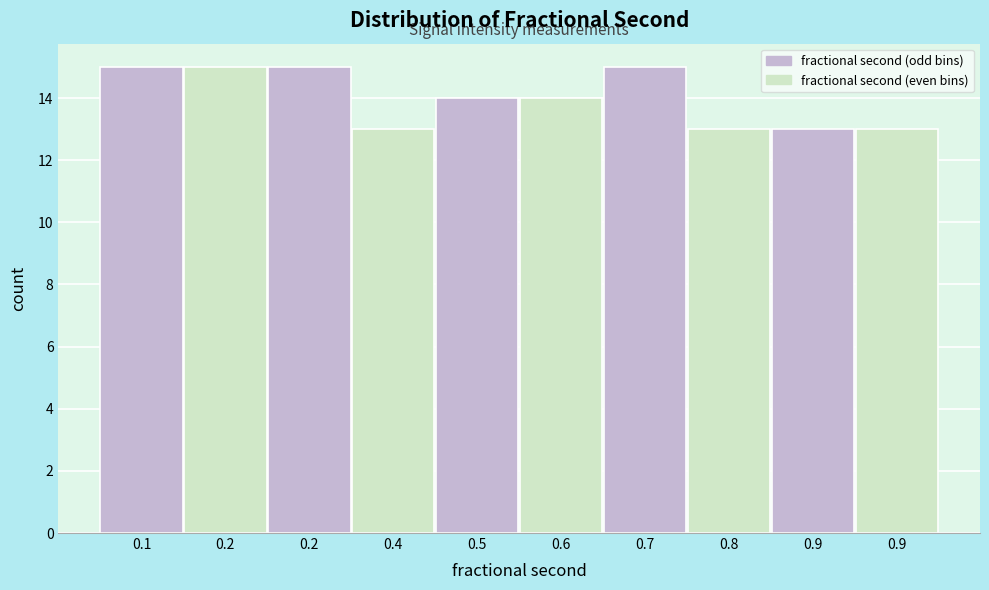

How many bars are there in total?

10